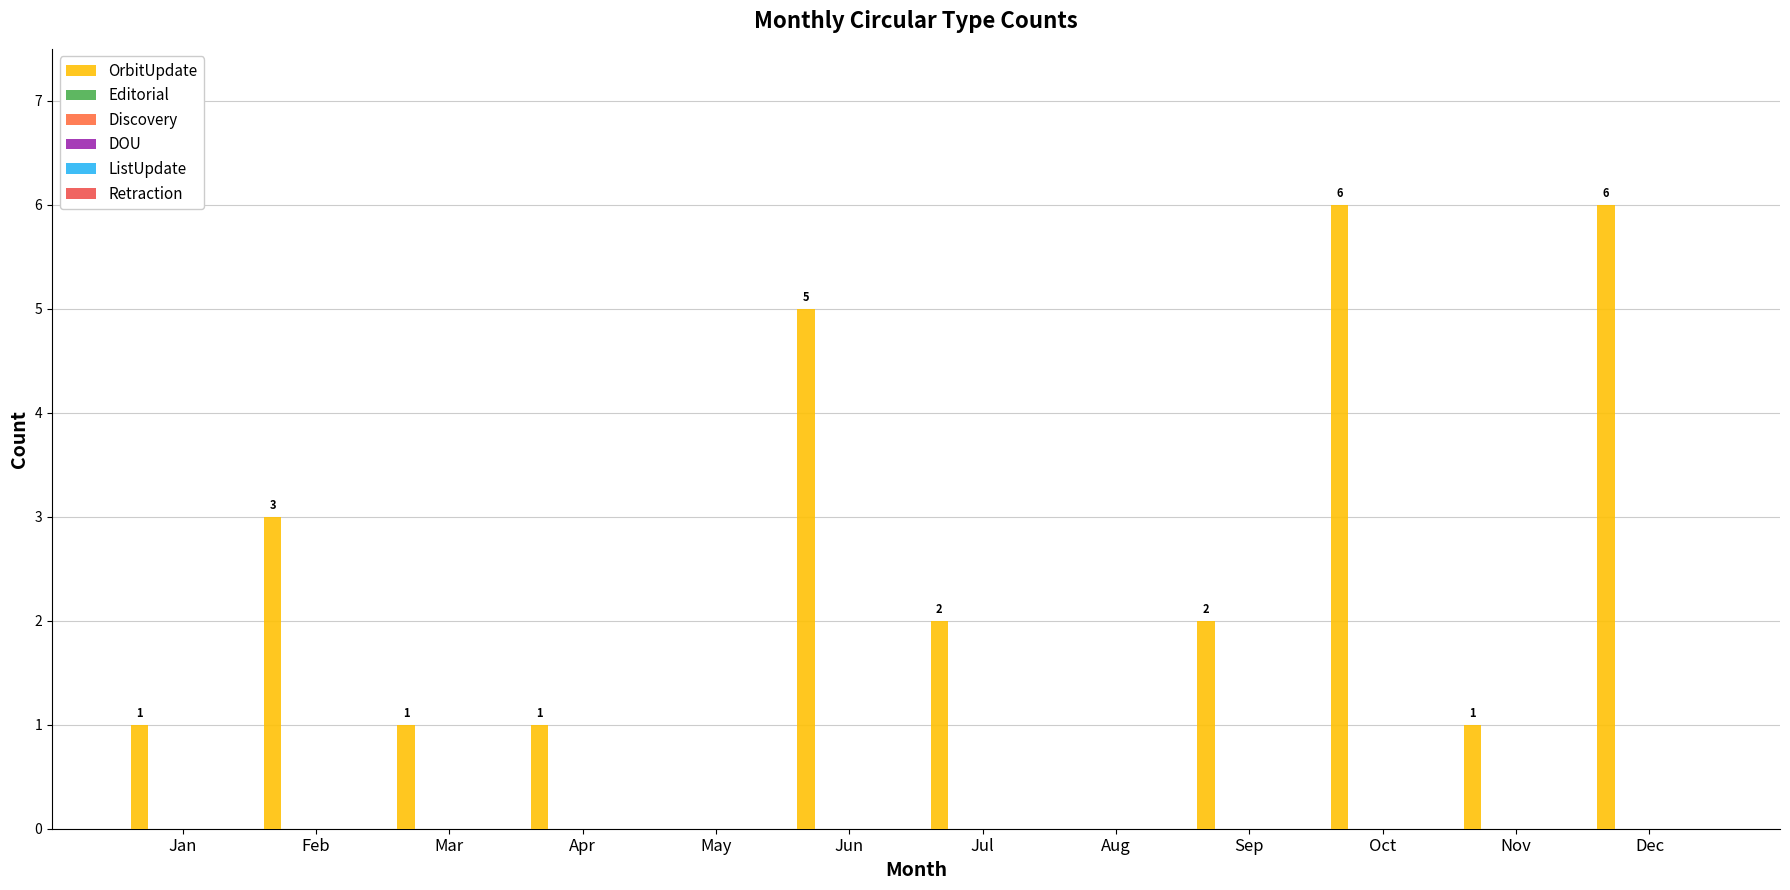

How many positive values are there?

10